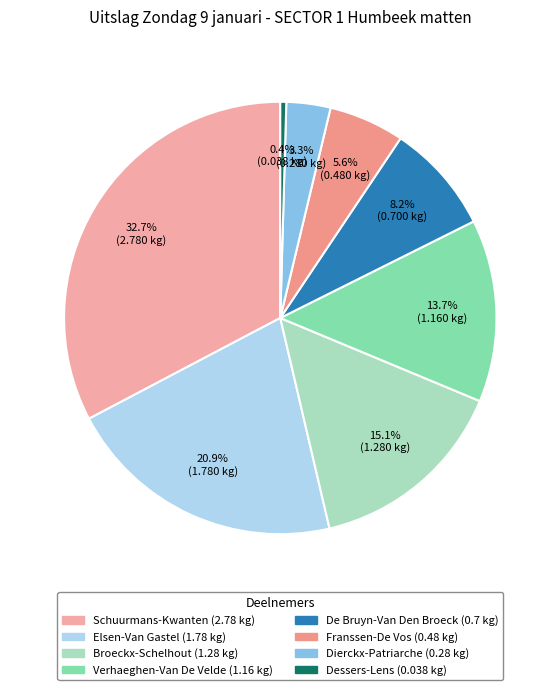

Count the number of slices in the pie.

8